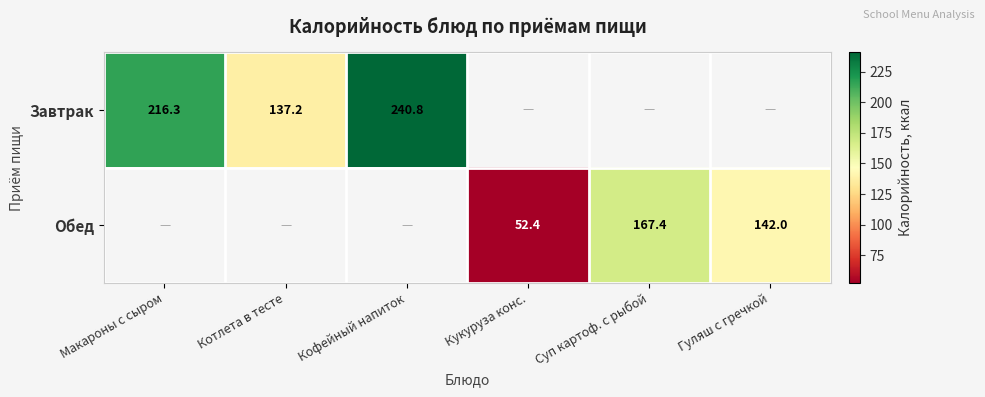

The Обед series shows 35.2 at Кукуруза конс.. True or false?

False